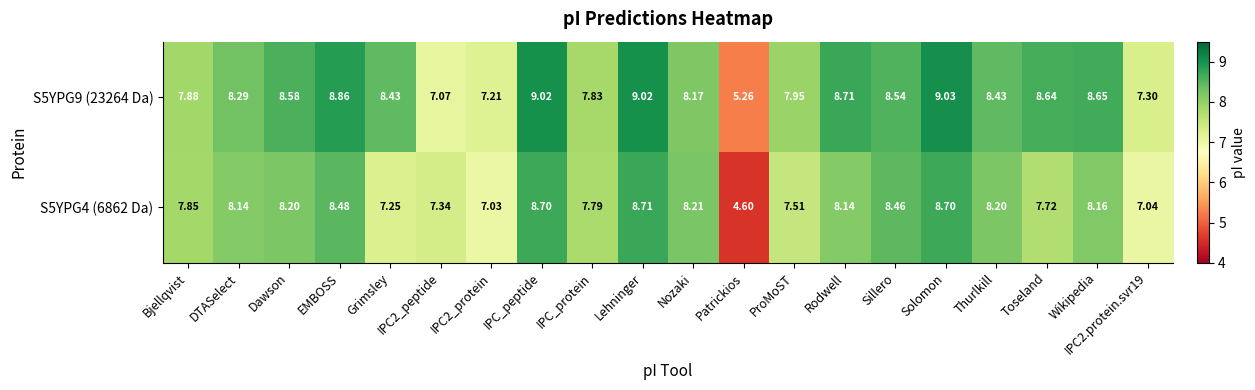

At which category does the chart reach its minimum across all series?

Patrickios